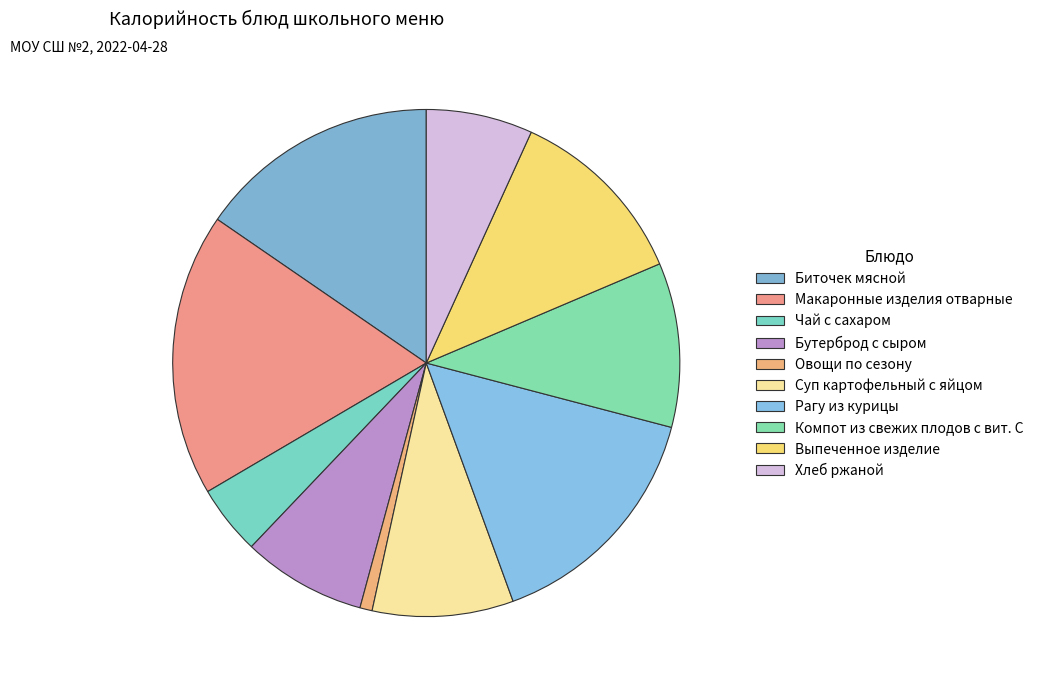

Is there any slice that represents more than half of the pie?

No